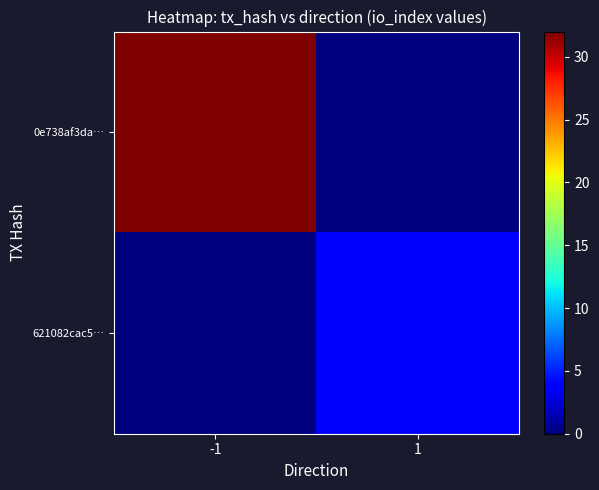

Which series changed the most between -1 and 1?

0e738af3da…